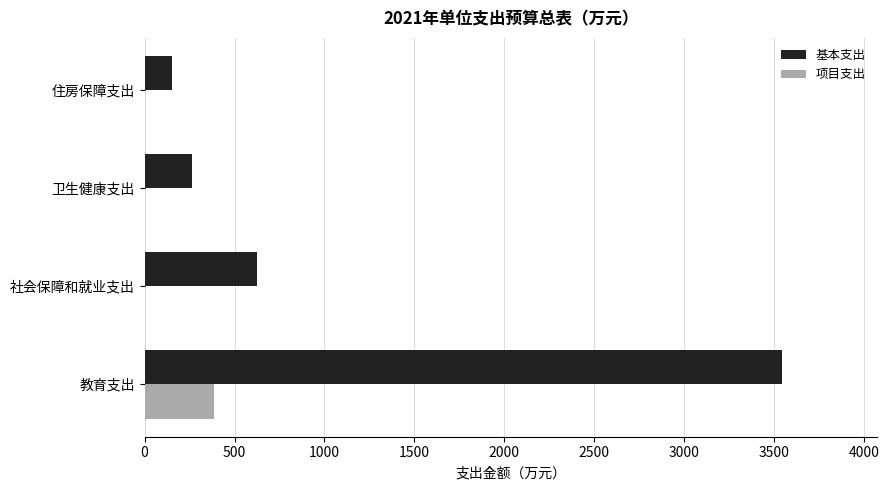

What is the highest value of the 基本支出 series?

3542.4